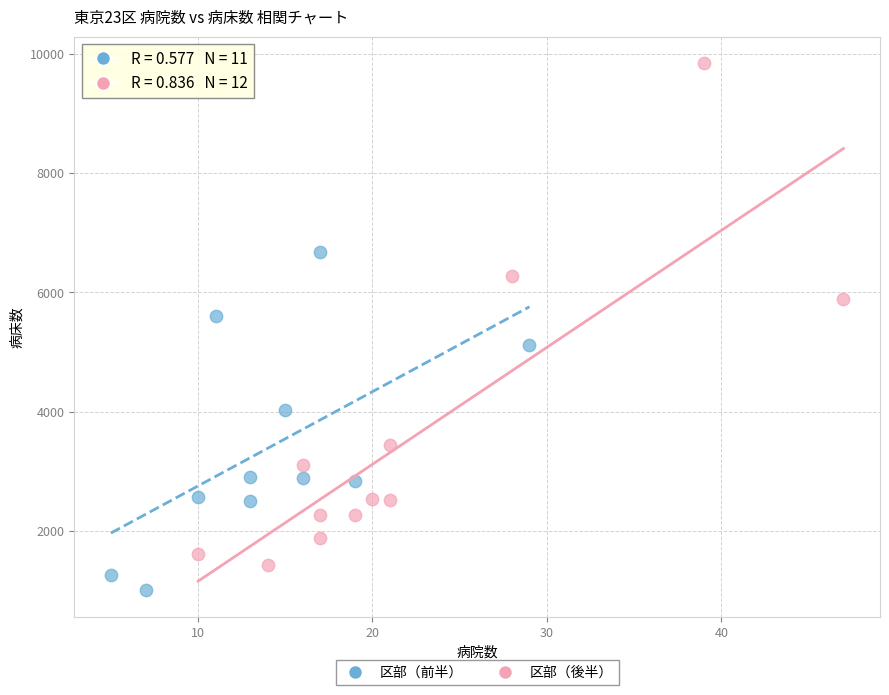

What are all the series names shown in the legend?

区部（前半）, 区部（後半）